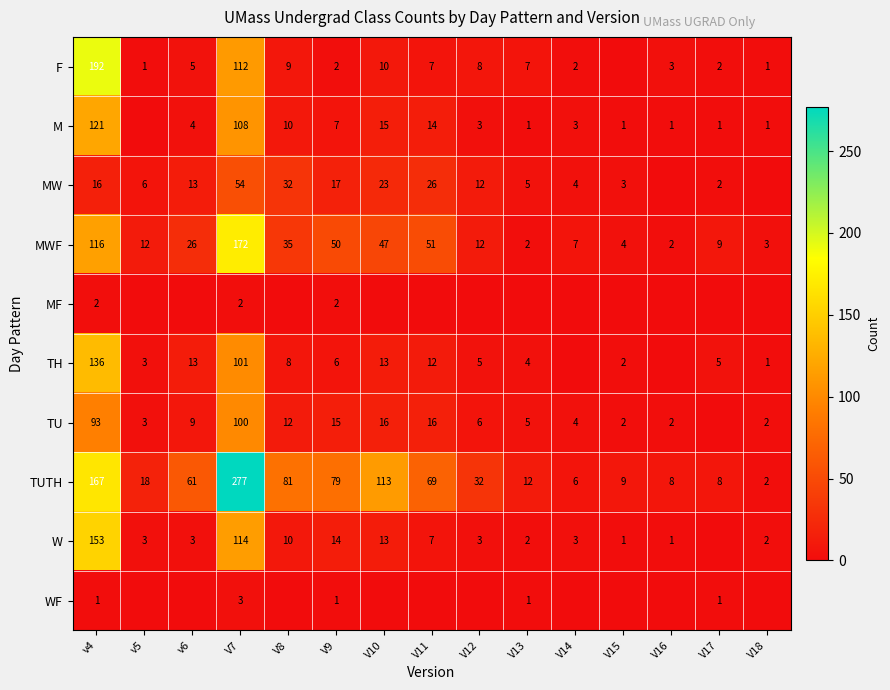

What is the spread (max minus min) of values at V7?

275